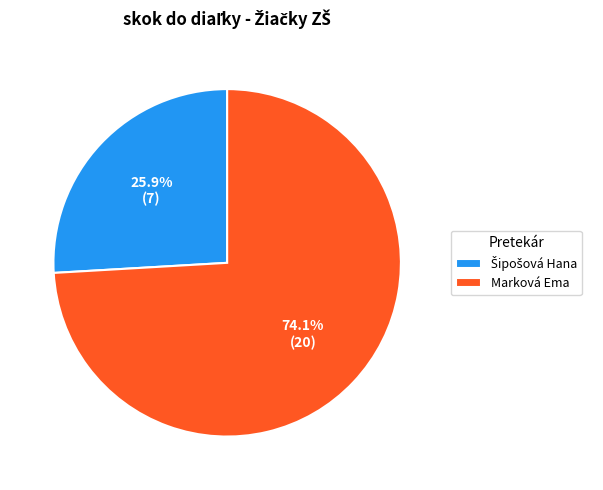

Does any single category account for the majority?

Yes